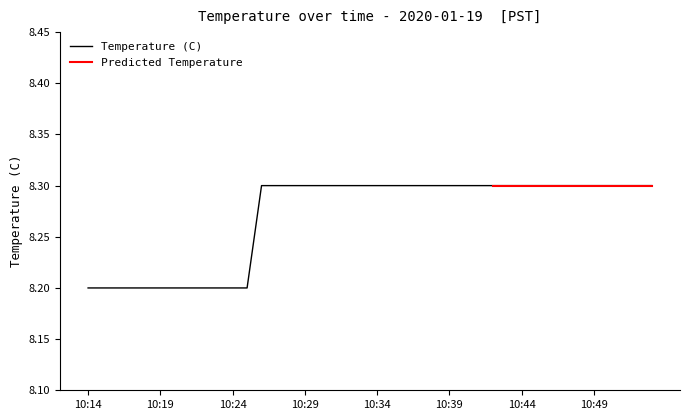

Reading left to right, extract all data points from this chart.

10:14=8.2	10:15=8.2	10:16=8.2	10:17=8.2	10:18=8.2	10:19=8.2	10:20=8.2	10:21=8.2	10:22=8.2	10:23=8.2	10:24=8.2	10:25=8.2	10:26=8.3	10:27=8.3	10:28=8.3	10:29=8.3	10:30=8.3	10:31=8.3	10:32=8.3	10:33=8.3	10:34=8.3	10:35=8.3	10:36=8.3	10:37=8.3	10:38=8.3	10:39=8.3	10:40=8.3	10:41=8.3	10:42=8.3	10:43=8.3	10:44=8.3	10:45=8.3	10:46=8.3	10:47=8.3	10:48=8.3	10:49=8.3	10:50=8.3	10:51=8.3	10:52=8.3	10:53=8.3